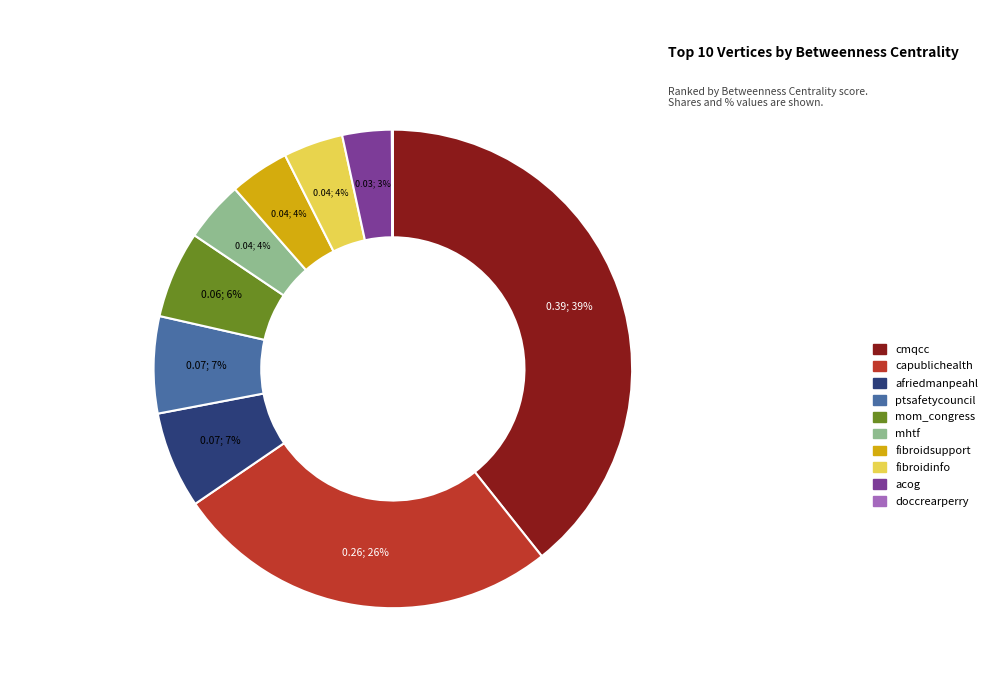

The cmqcc slice represents 39% of the pie. True or false?

True